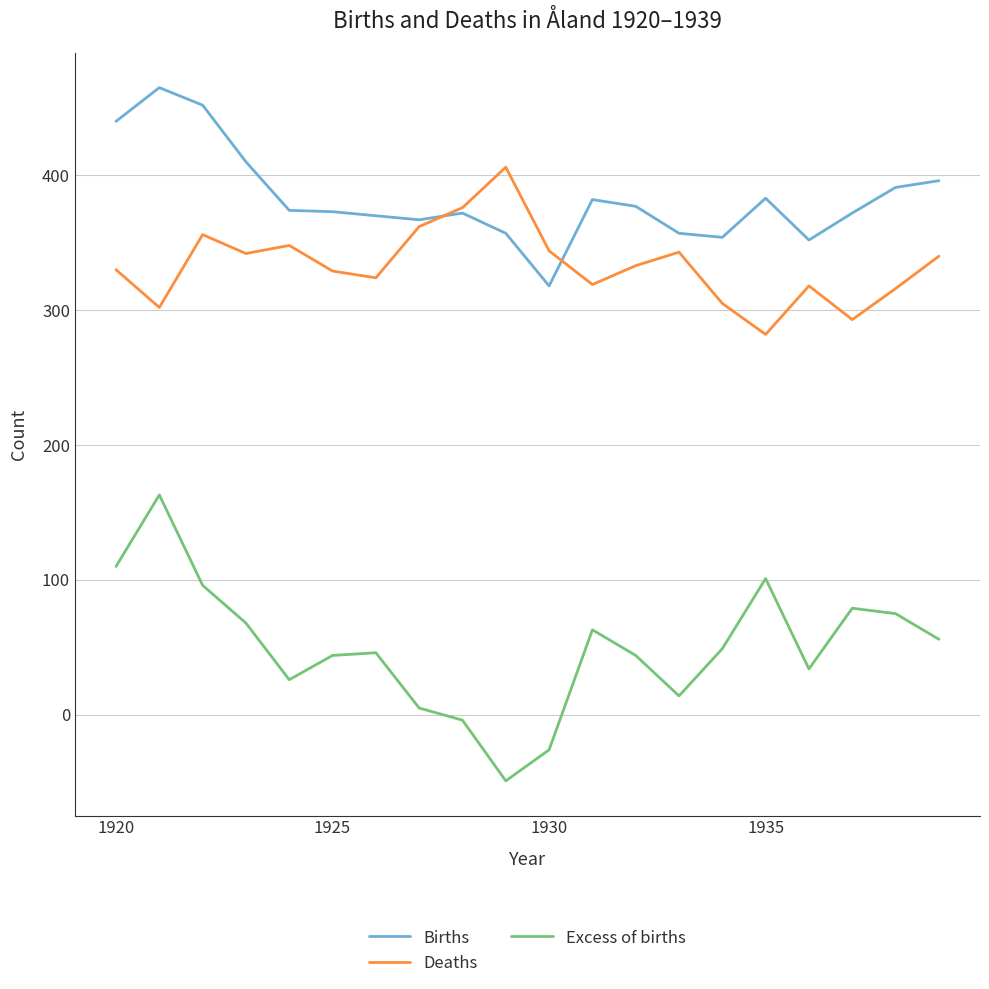

Which series has the largest range (max minus min)?

Excess of births